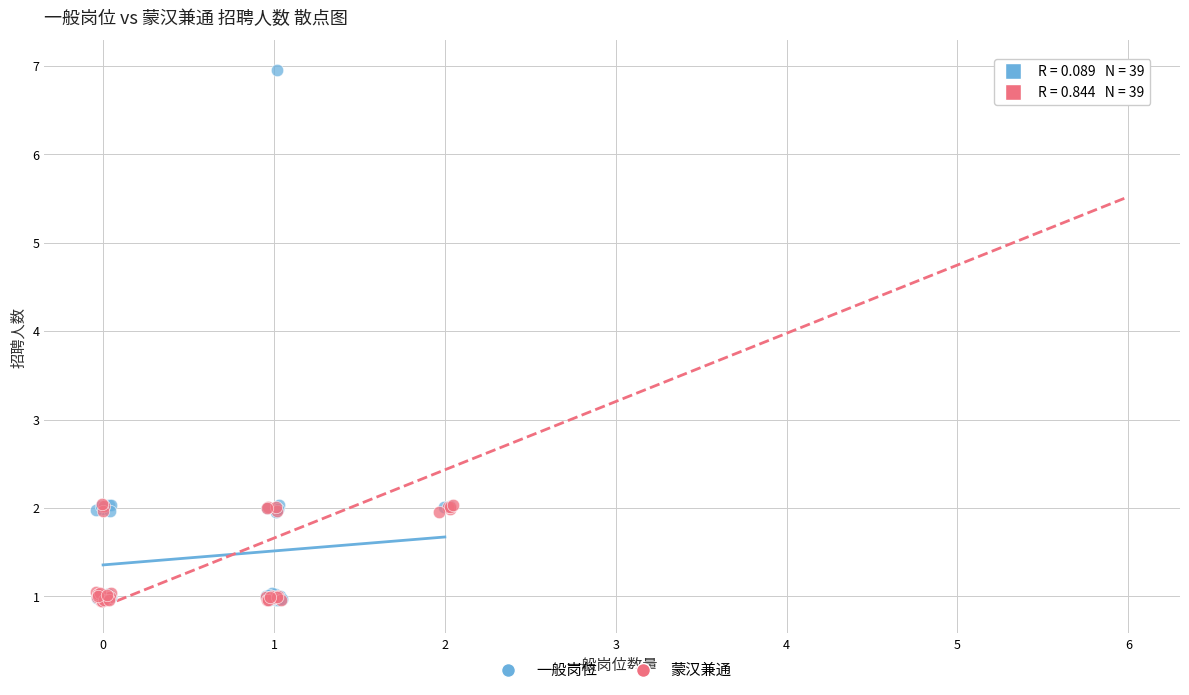

Which series has the largest Y range (max minus min)?

蒙汉兼通